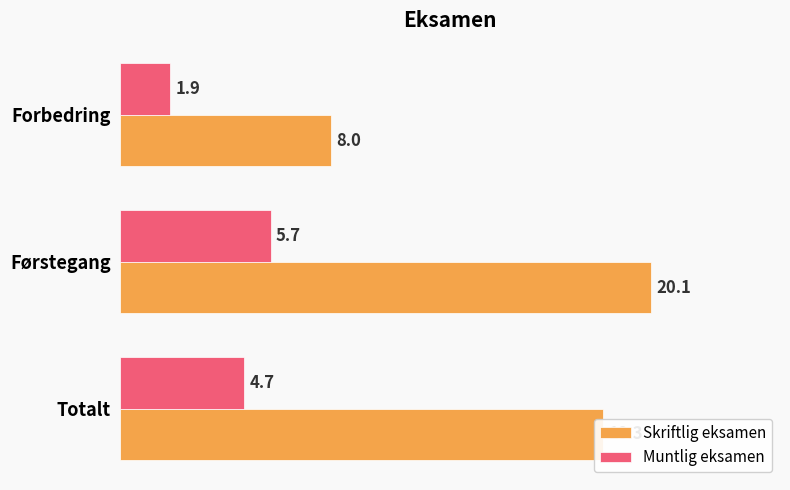

Which series has the widest spread of values?

Skriftlig eksamen